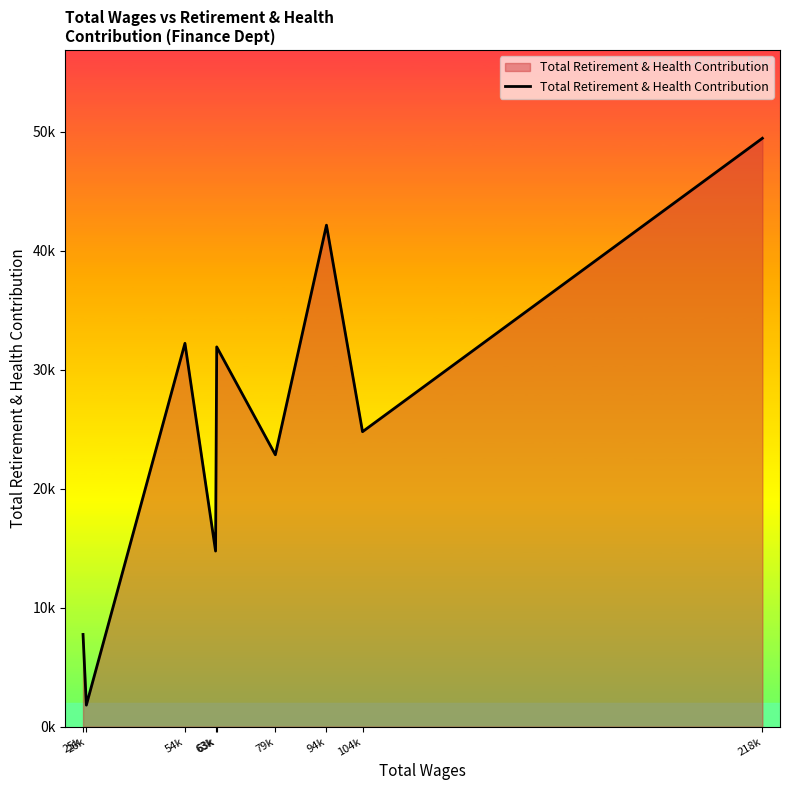

Does the chart have visible grid lines?

No